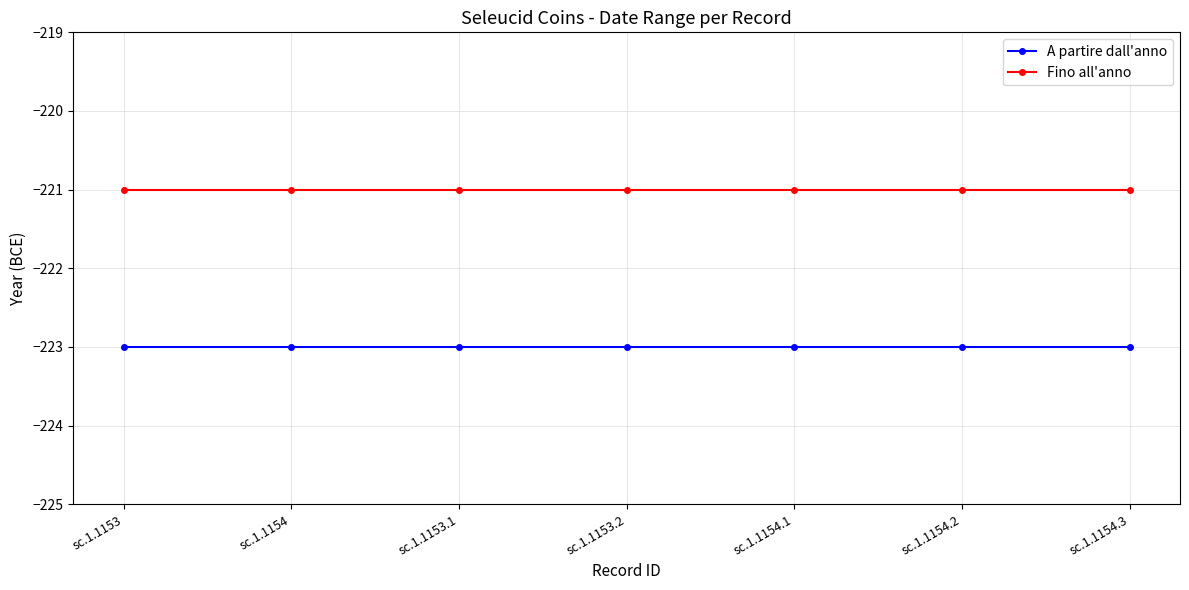

What are all the series names shown in the legend?

A partire dall'anno, Fino all'anno